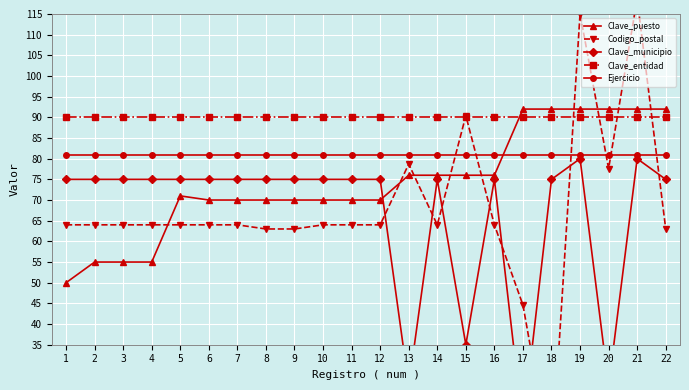

What is the sum of the Codigo_postal values at 14 and 1?

128.0